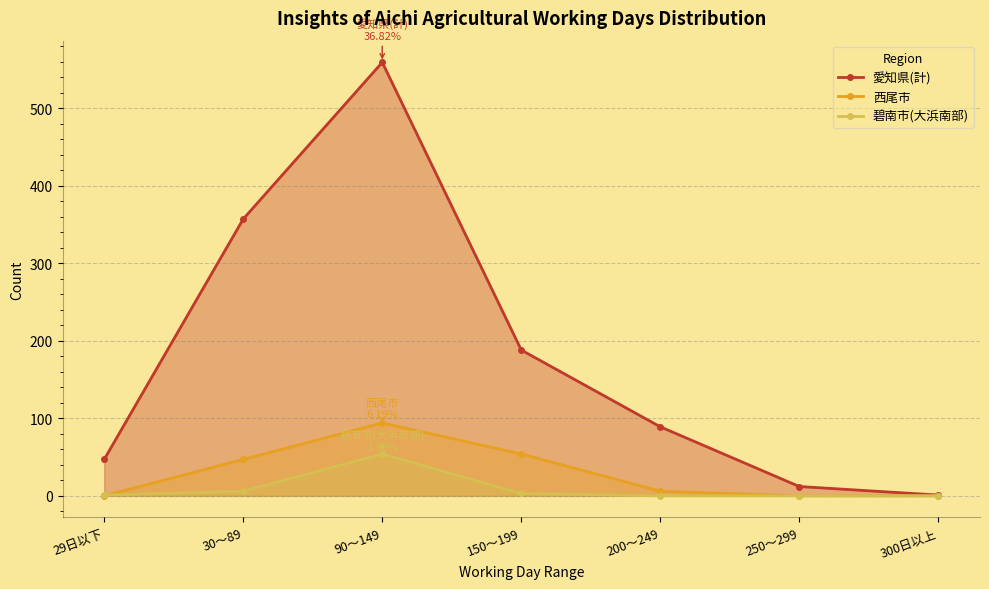

What value does the 愛知県(計) series have at 30～89?

357